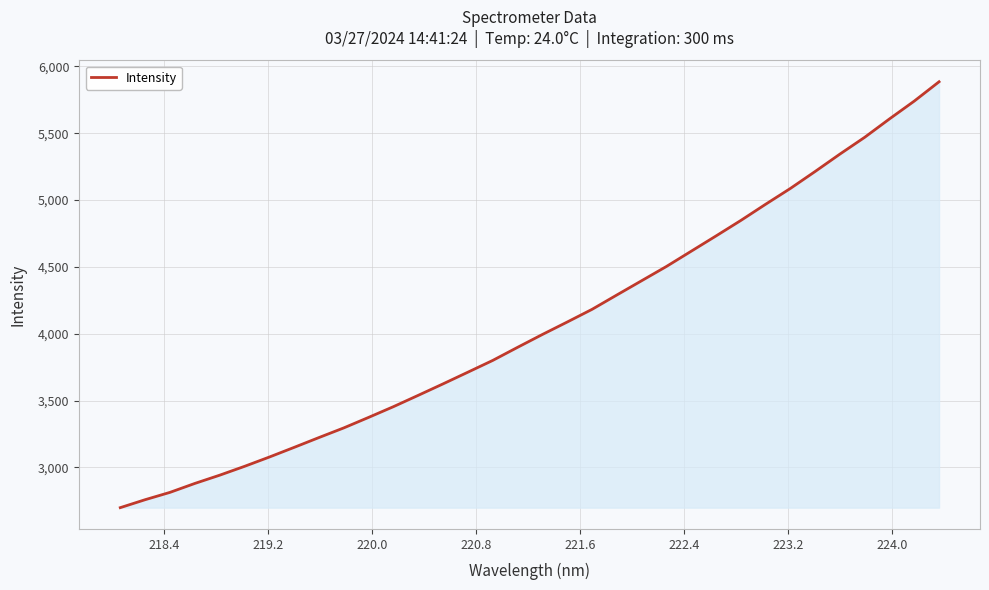

What is the difference between the maximum and minimum values?

3185.3